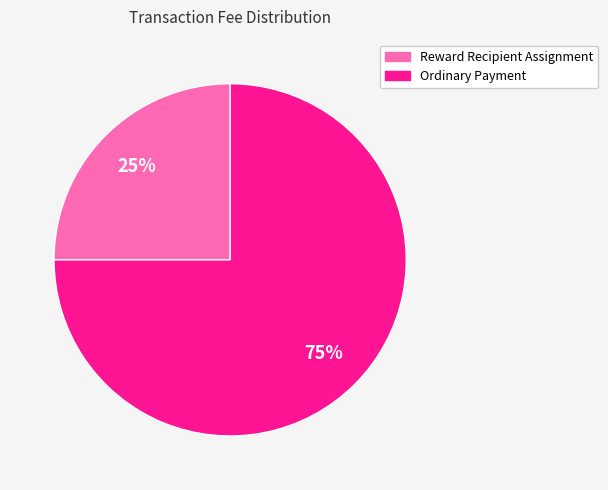

Count the number of slices in the pie.

2